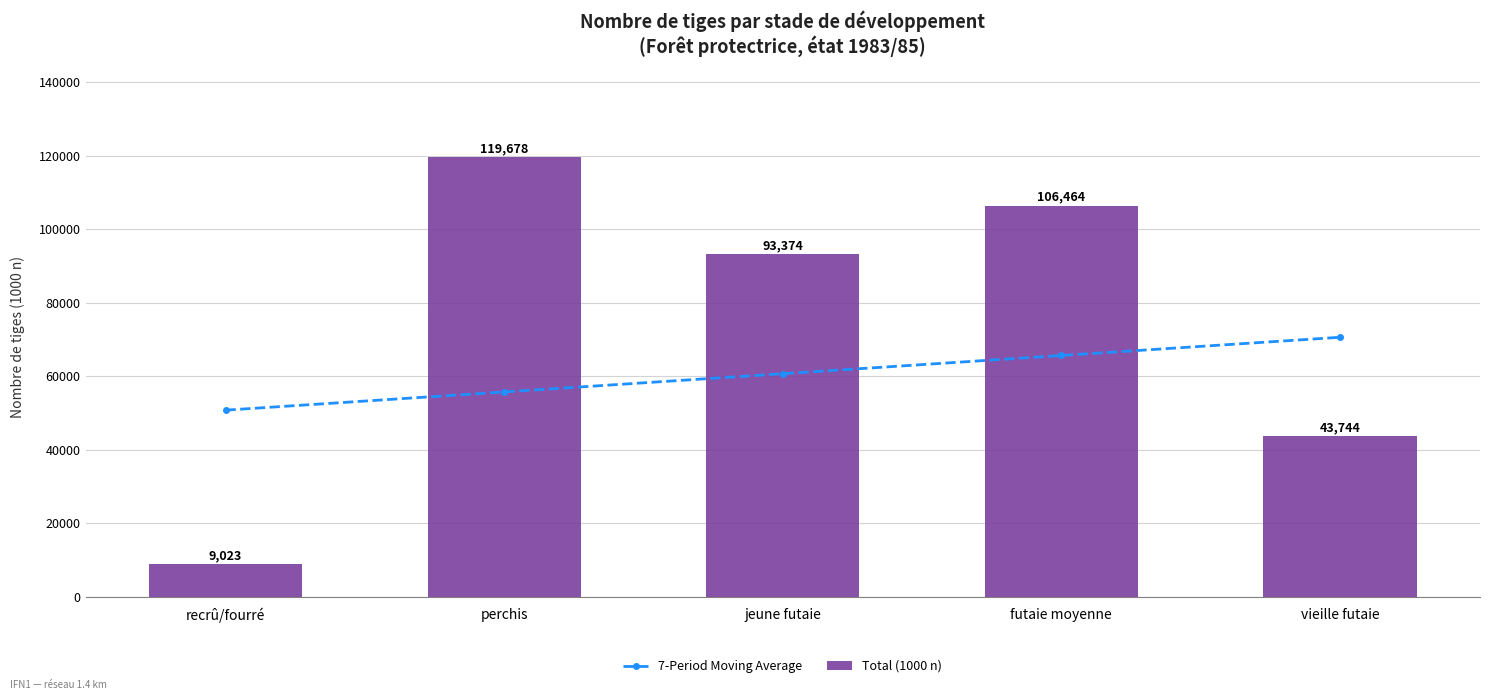

At which label does 7-Period Moving Average first exceed 60721?

jeune futaie